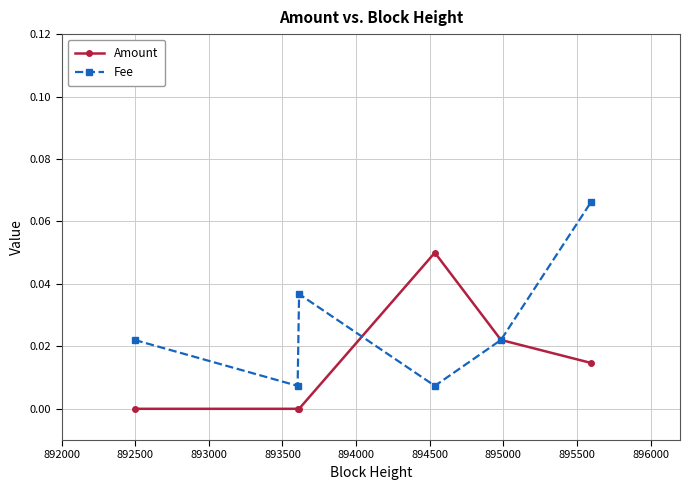

True or false: Fee has more than 2 points higher than both neighbors.

False